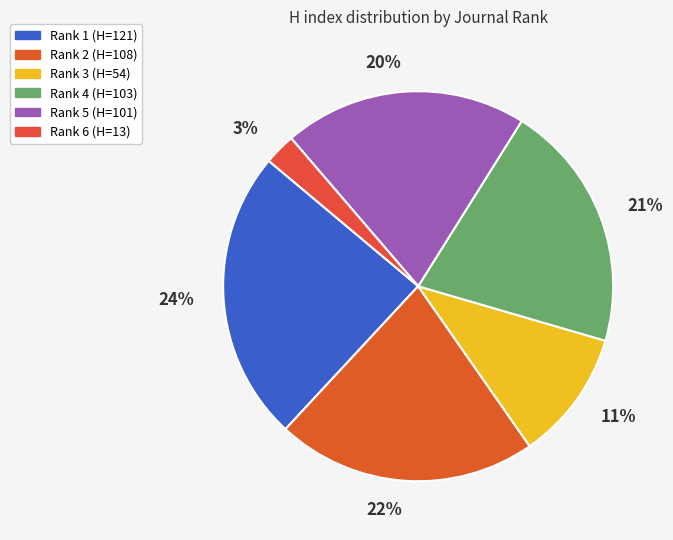

What is the smallest slice in the pie chart?

Rank 6